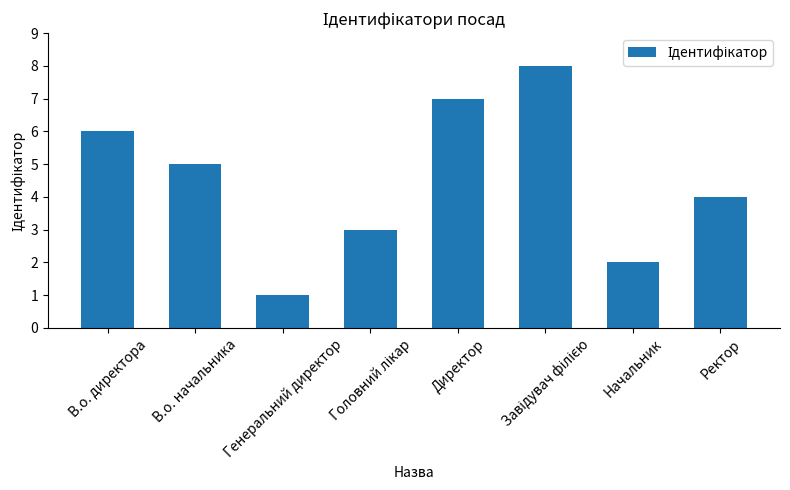

How many values are between 3 and 7?

5